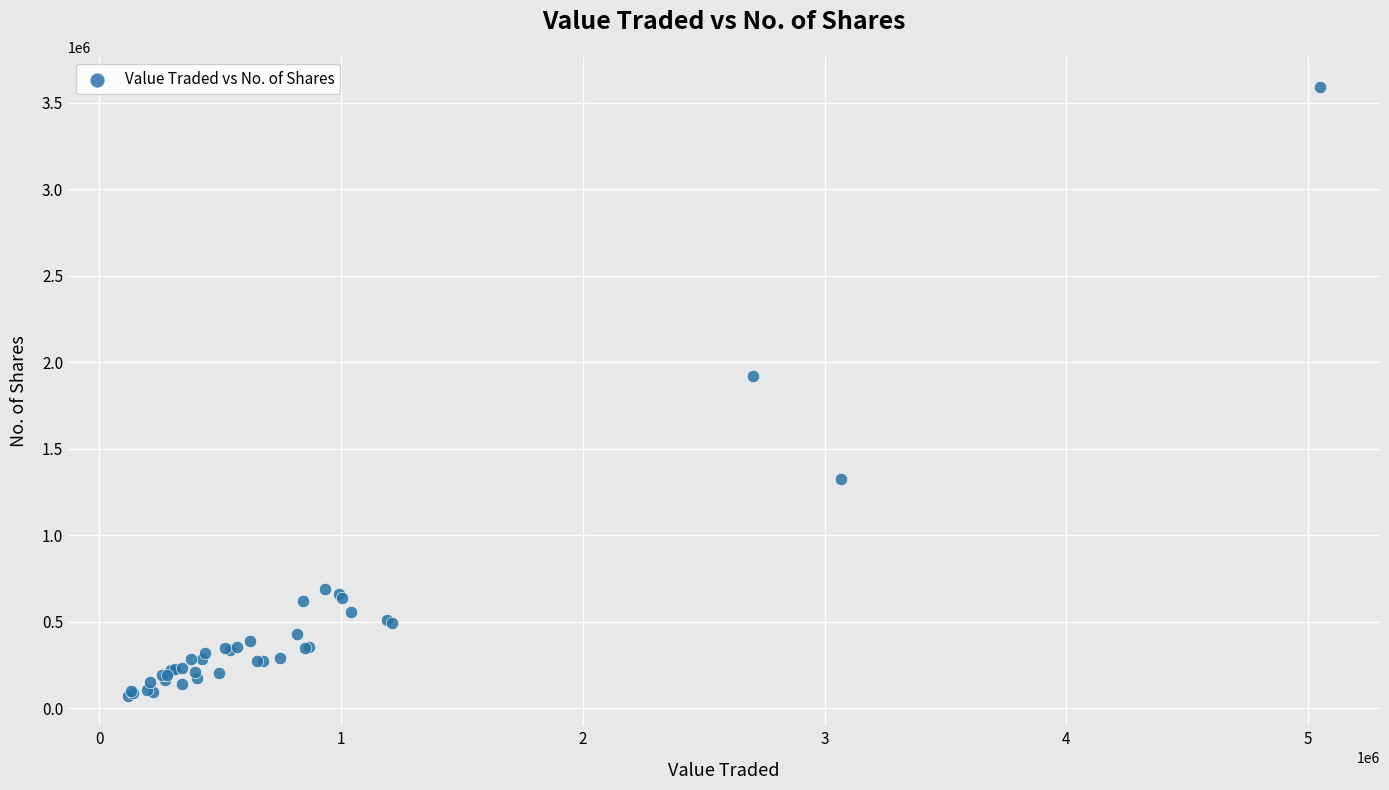

What Y value in the scatter plot is closest to 1829526?

1918141